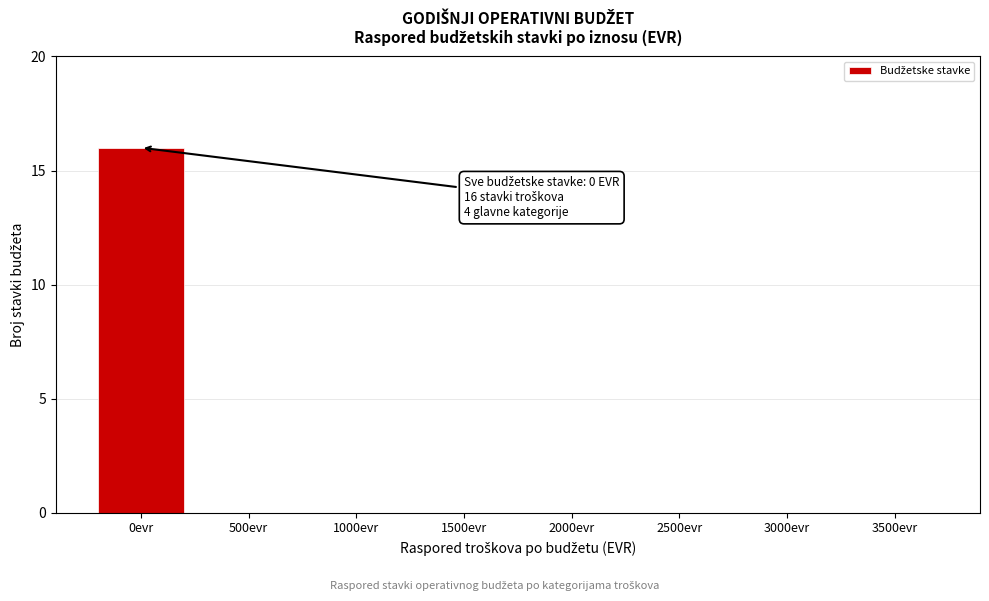

Reading left to right, list all the values displayed in this chart.

0evr=16	500evr=0	1000evr=0	1500evr=0	2000evr=0	2500evr=0	3000evr=0	3500evr=0